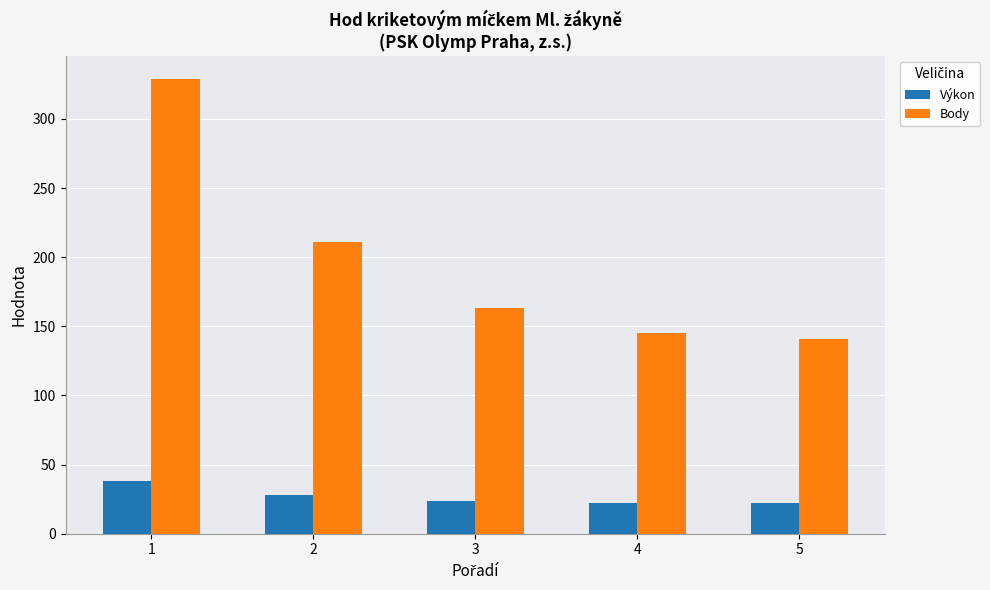

Is the value of Výkon at 4 greater than the value of Body at 2?

No